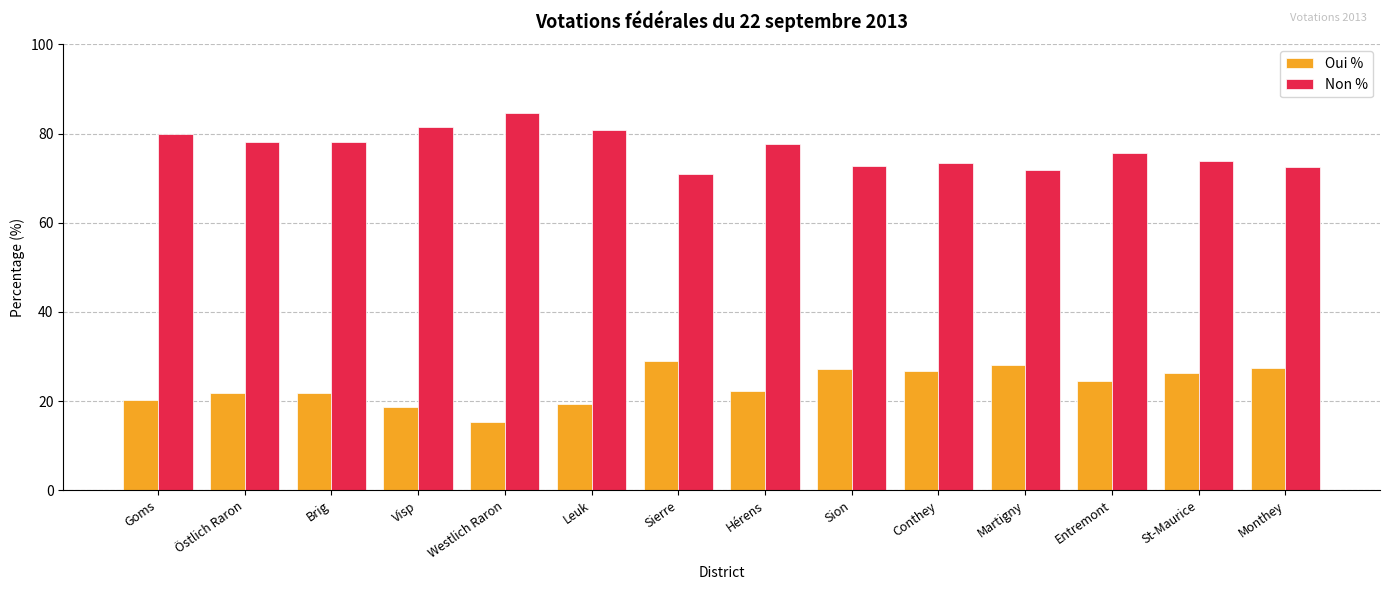

What is the sum of all Non % values?

1071.5